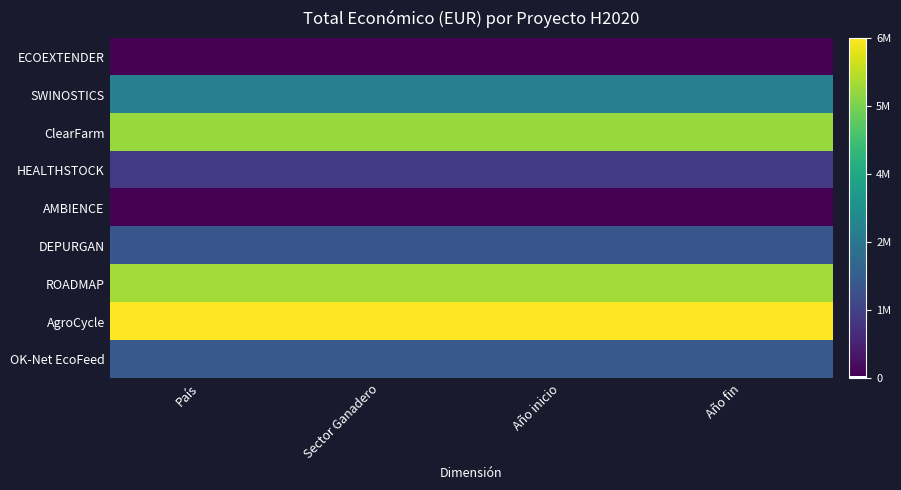

Which label corresponds to the largest value in the chart?

País